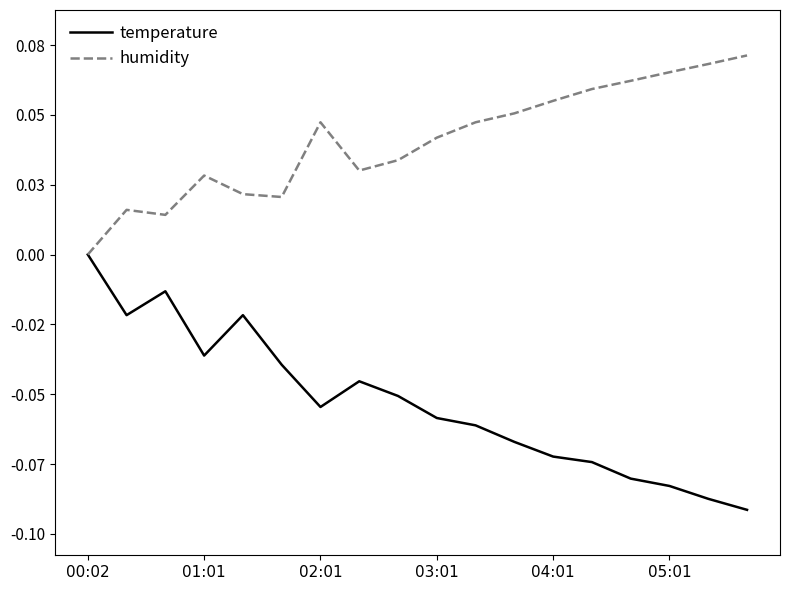

Is this an area chart (filled region under the line)?

No